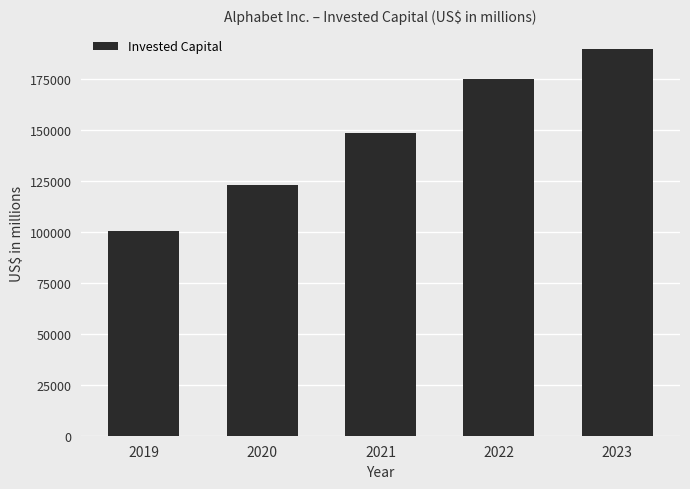

Are the bars grouped side by side (vs. stacked)?

No